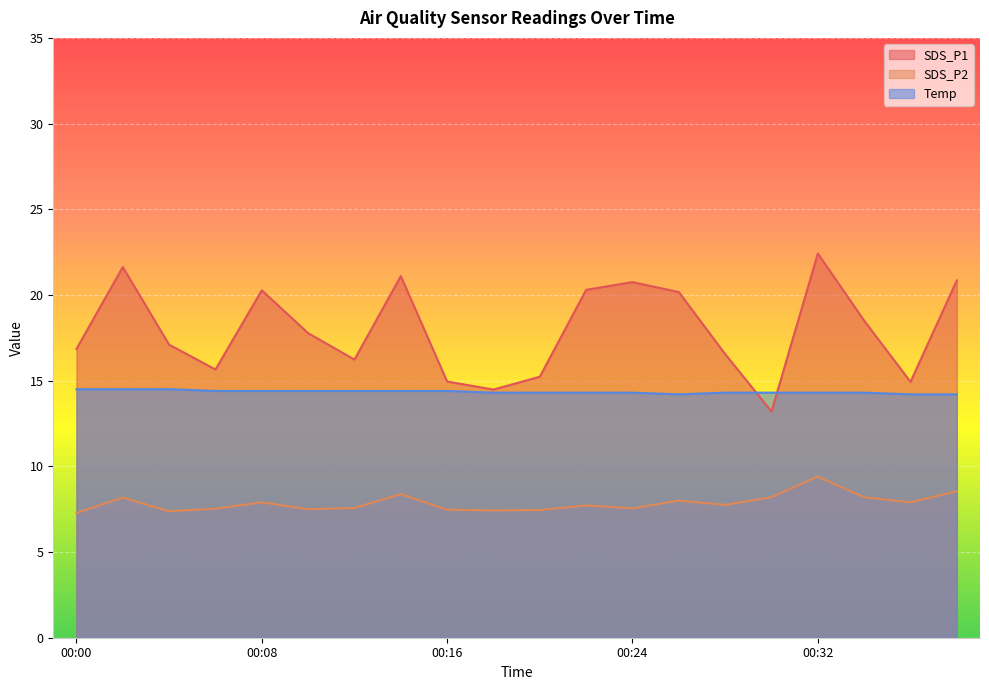

What is the average value of the SDS_P2 series?

7.9